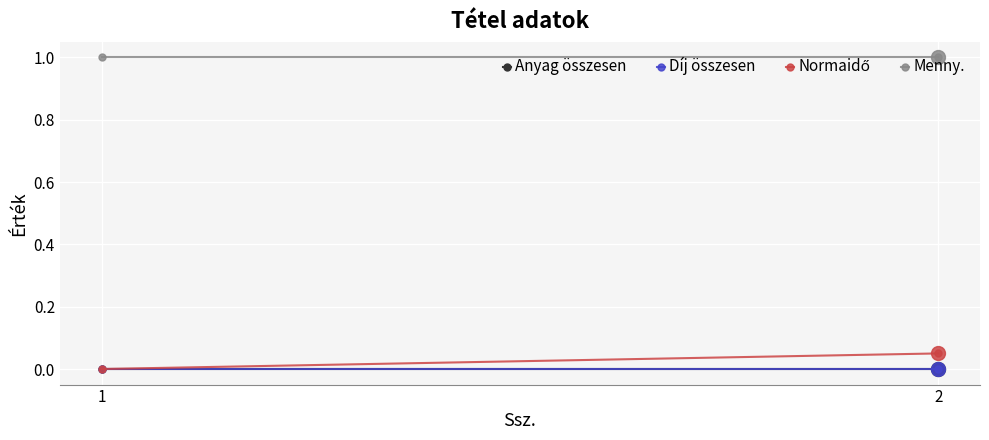

At which label does Díj összesen reach its peak?

1